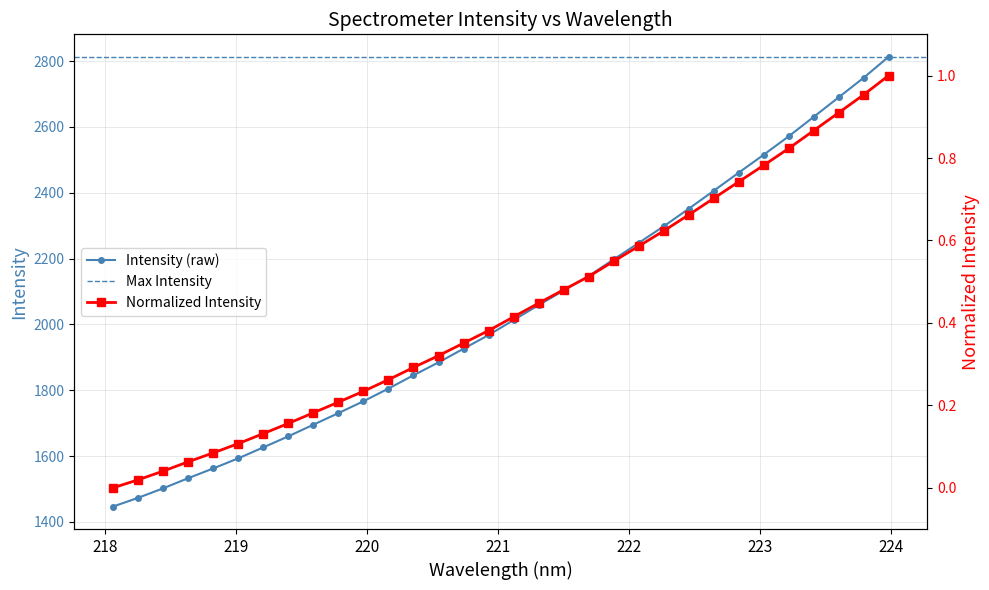

What is the value of the Intensity (raw) point at the 21st from the left?

2197.4